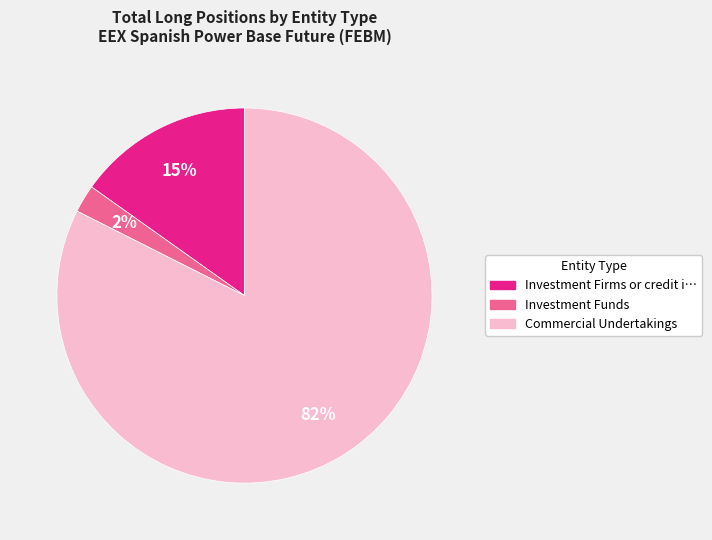

Is there a majority slice in this chart?

Yes